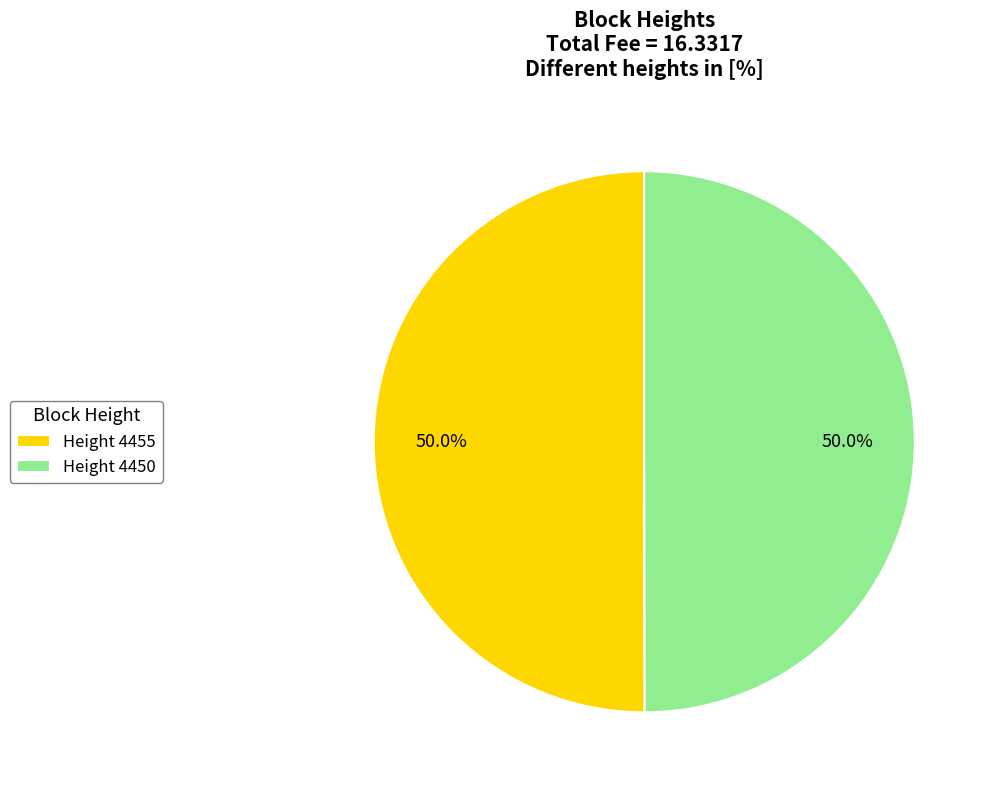

What percentage do Height 4450 and Height 4455 together represent?

100.0%